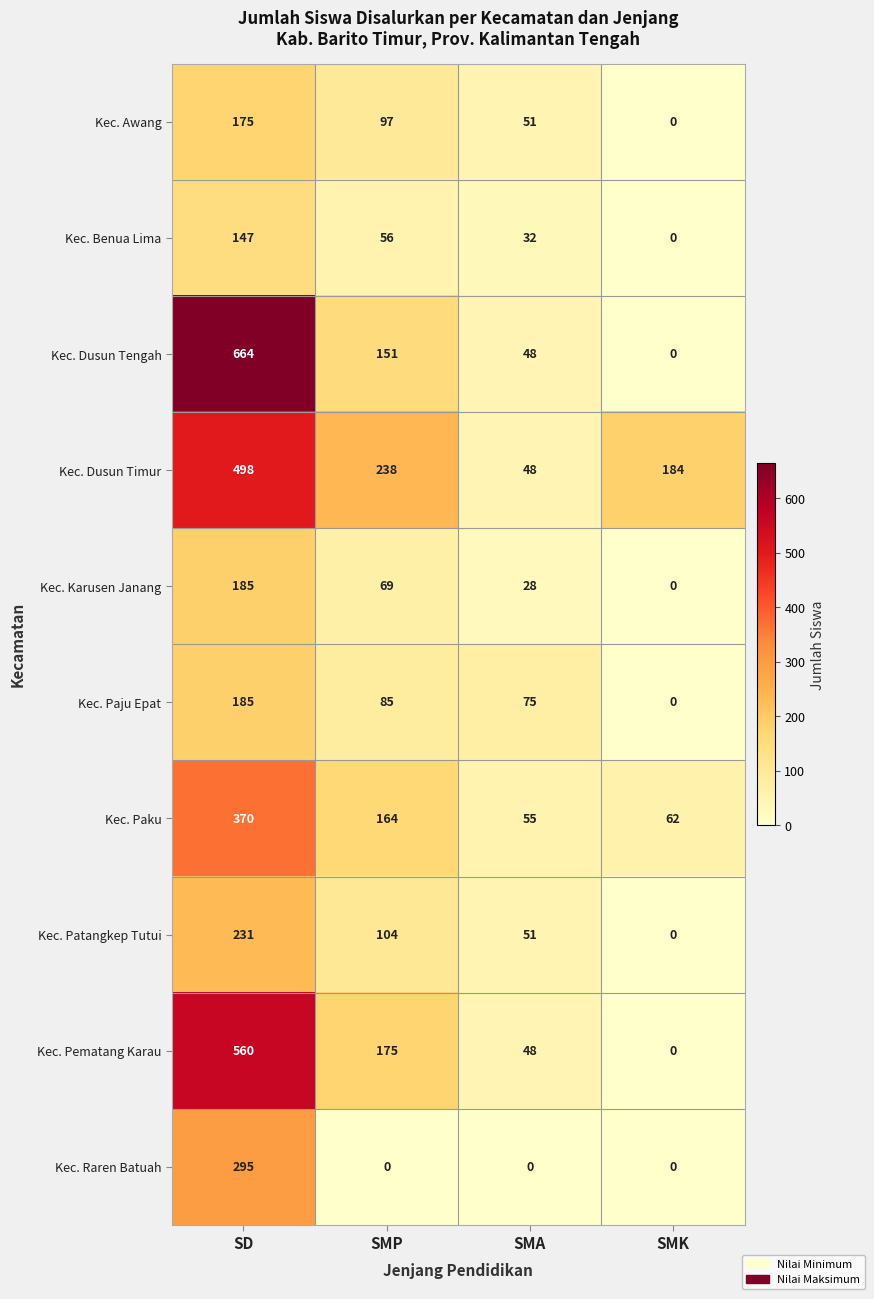

Which label corresponds to the largest value in the chart?

SD